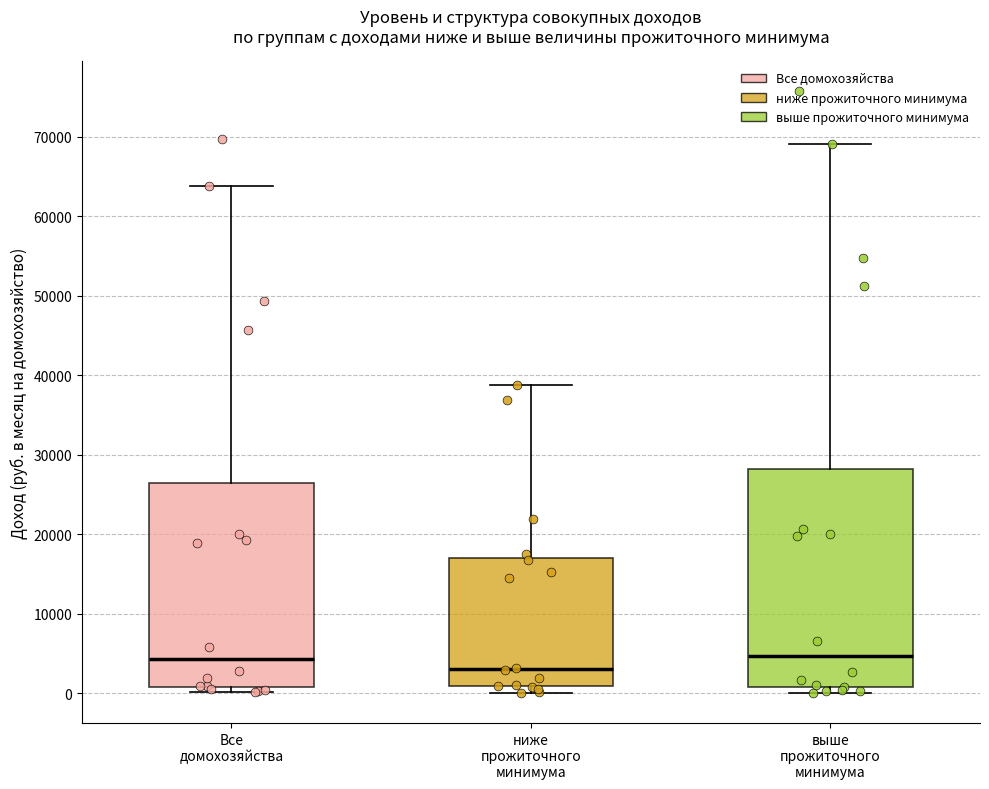

Comparing the boxes themselves (not the whiskers), which one is the tallest?

выше прожиточного минимума